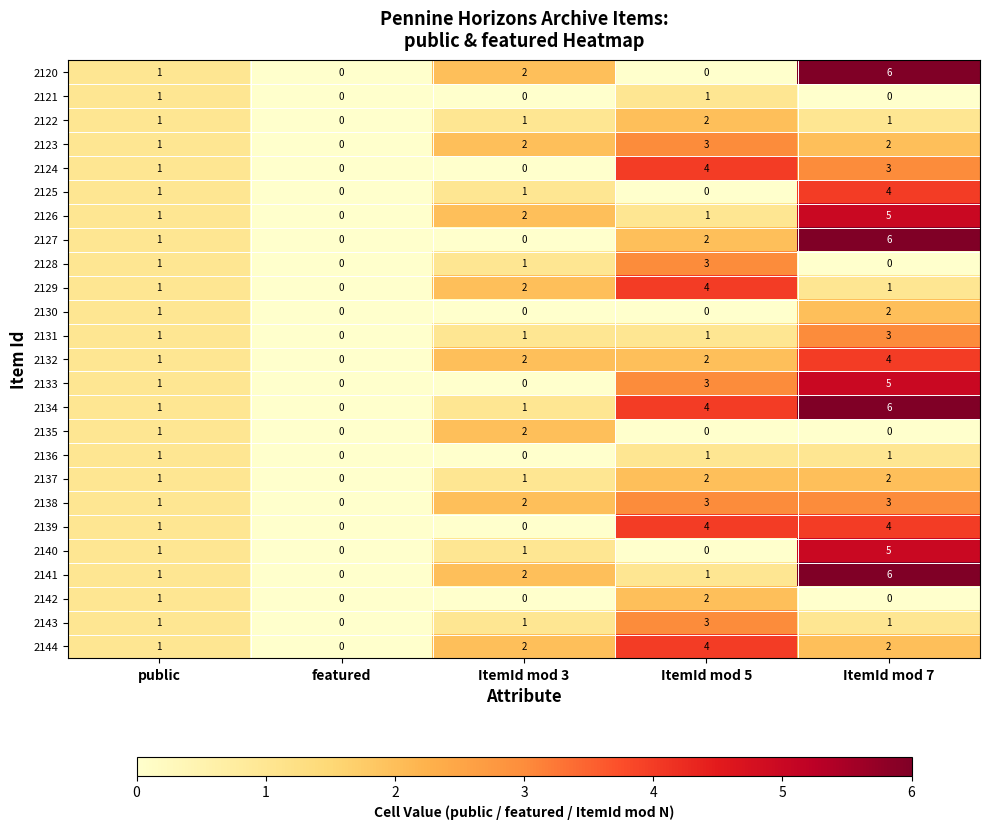

How many values in 2125 are above zero?

3